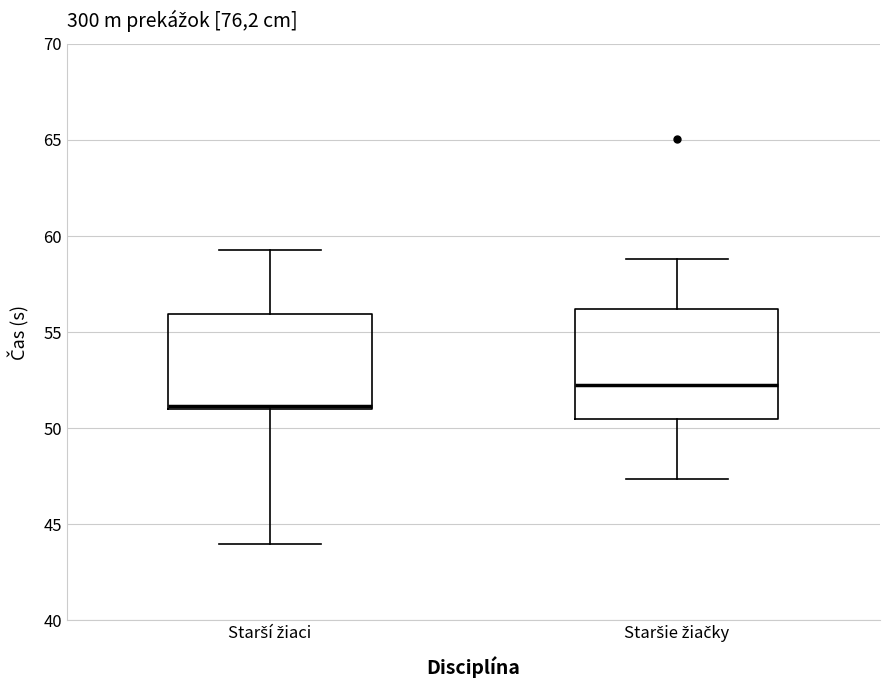

Comparing the boxes themselves (not the whiskers), which one is the tallest?

Staršie žiačky